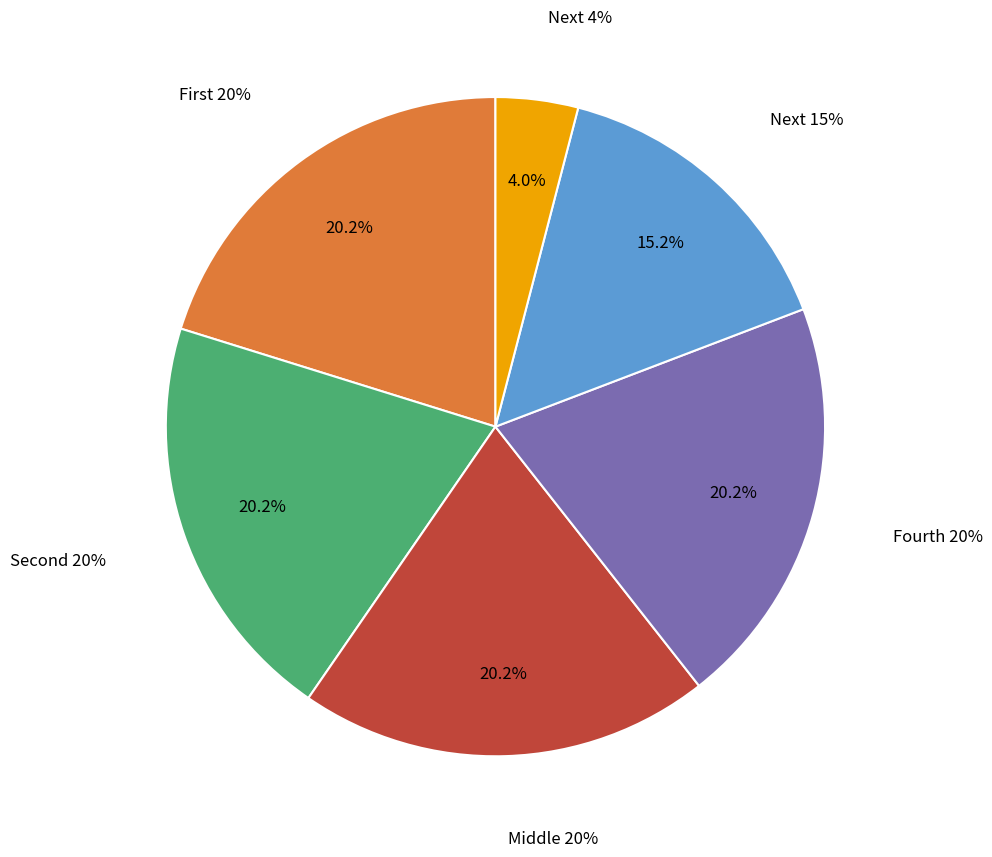

How many segments does this pie chart have?

6